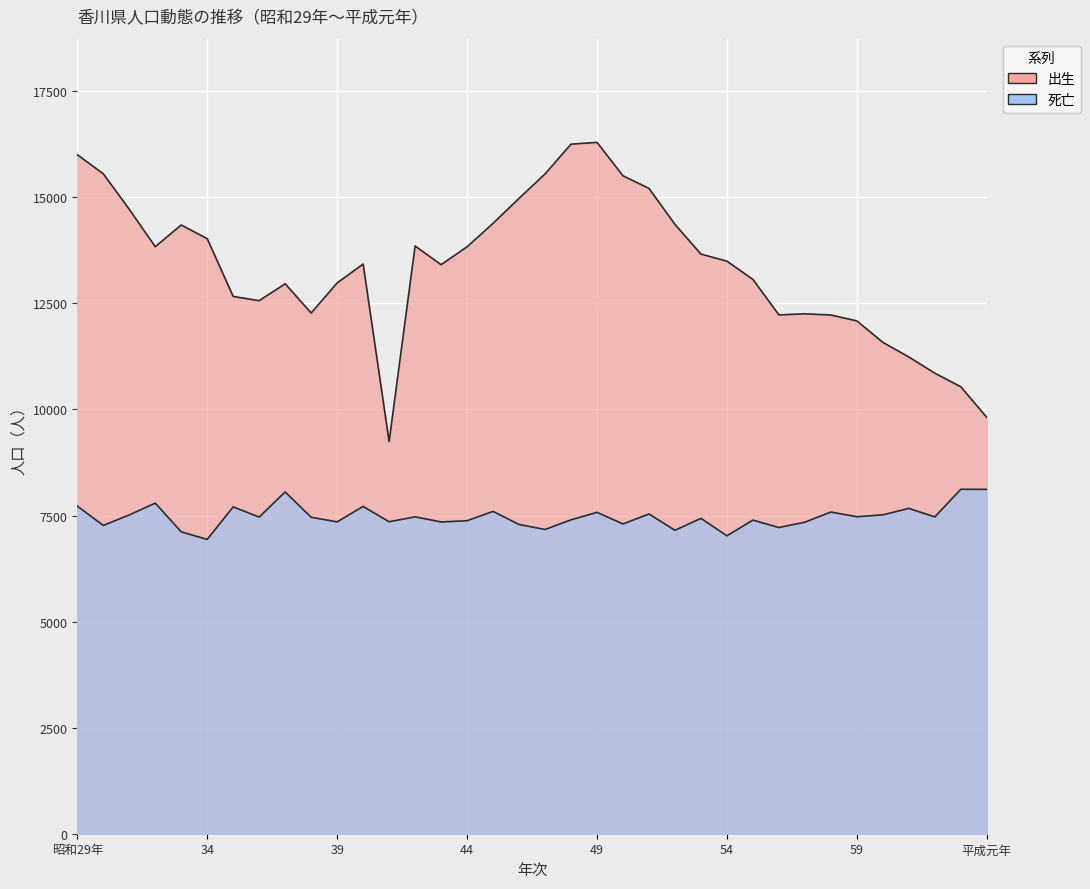

Where is the first local minimum for 死亡?

30